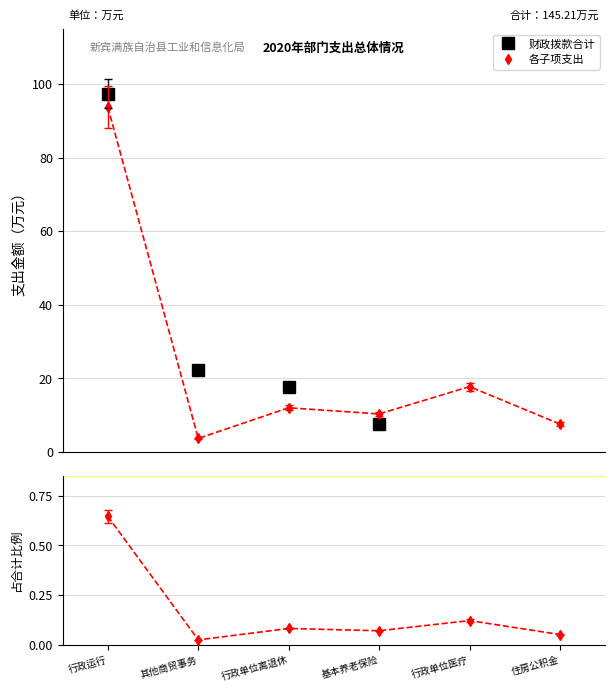

True or false: 社会保障和就业支出 and 住房保障支出 cross at least once.

False